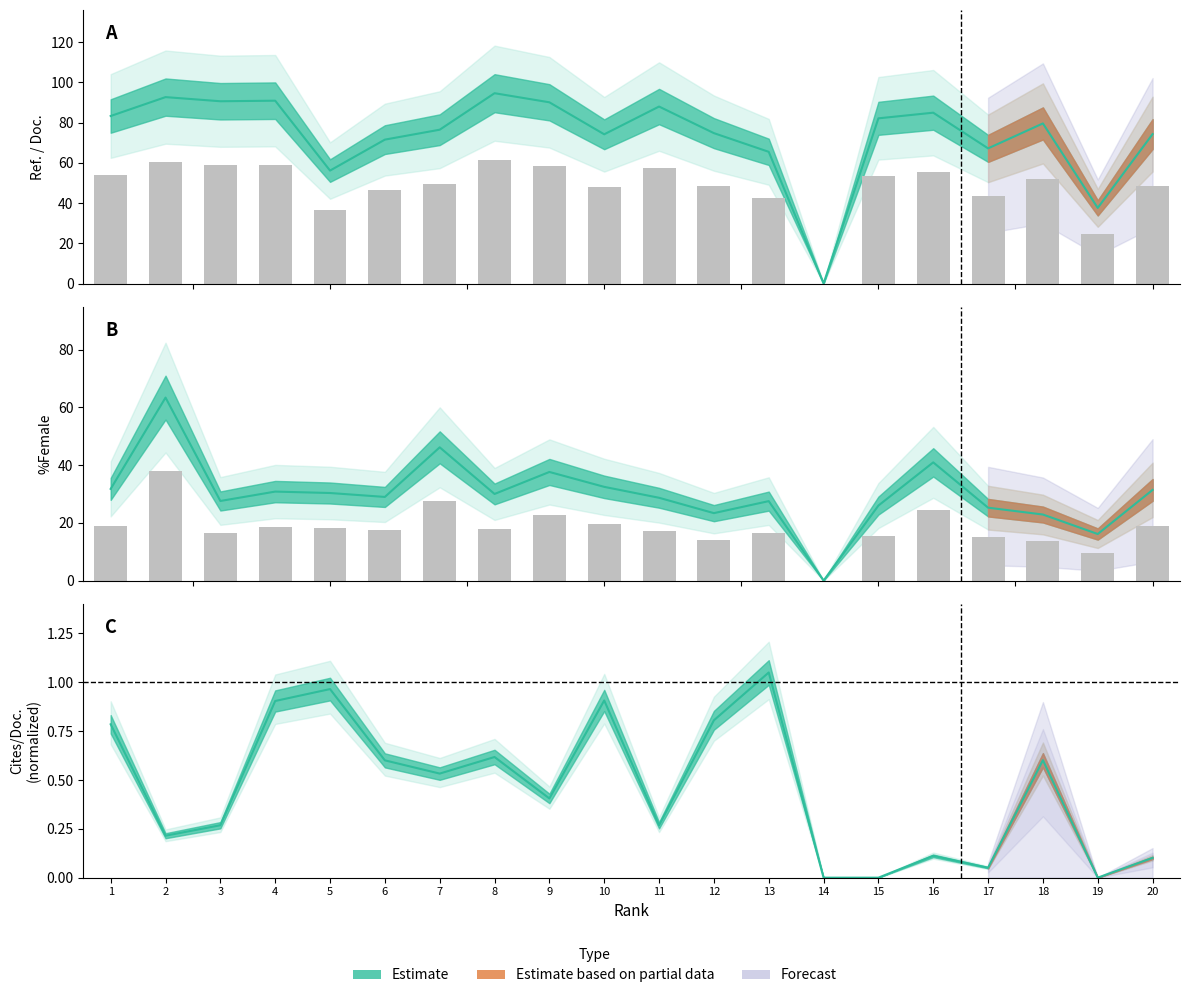

What is the spread (max minus min) of values at 6?

45.9